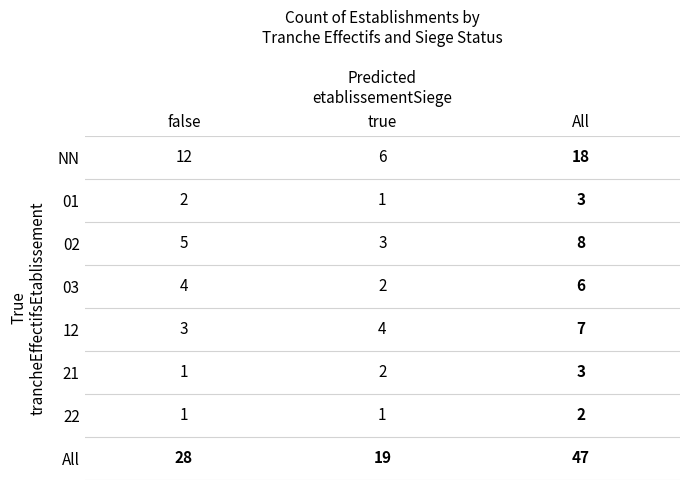

The value of true at NN is 1. True or false?

False